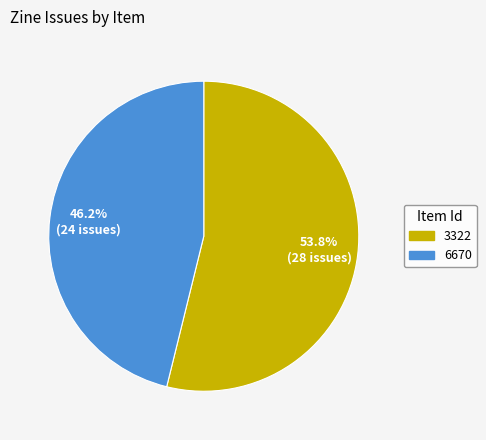

Is there a majority slice in this chart?

Yes